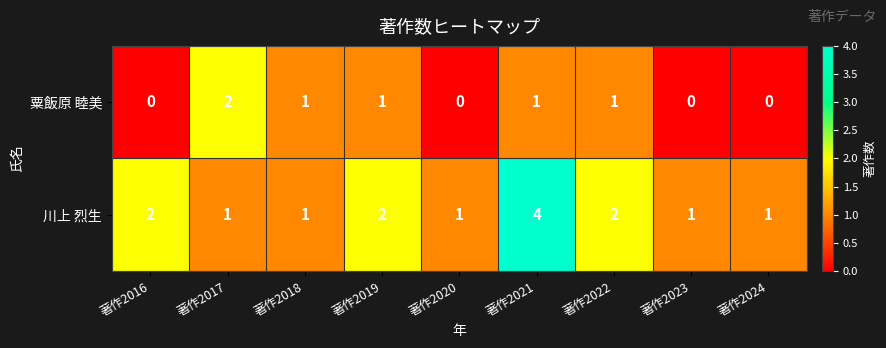

What is the total value across all series at 著作2022?

3